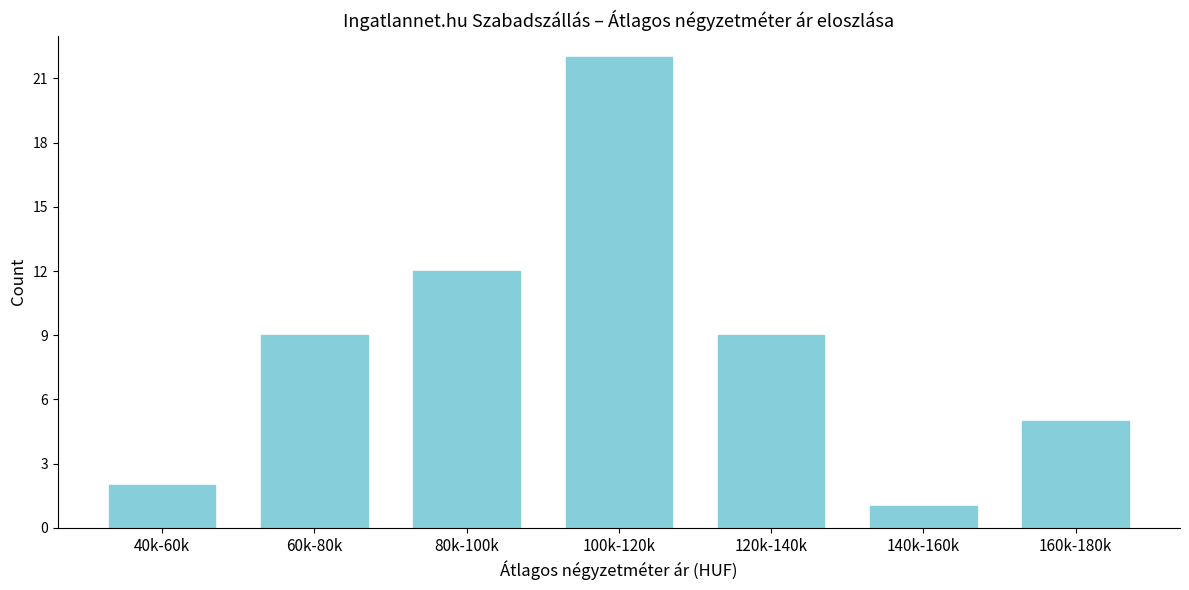

Reading left to right, extract all data points from this chart.

40k-60k=2	60k-80k=9	80k-100k=12	100k-120k=22	120k-140k=9	140k-160k=1	160k-180k=5